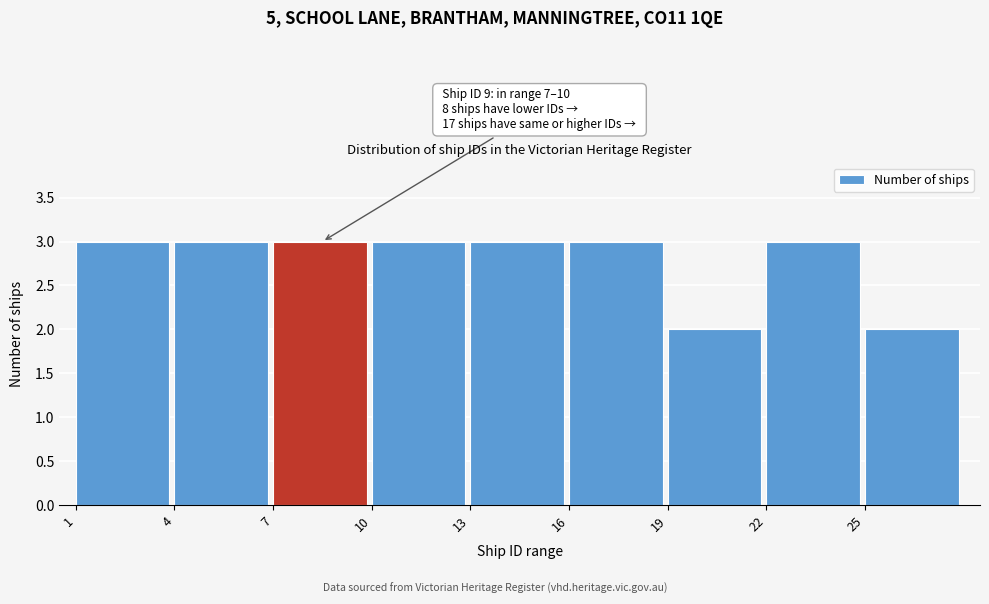

Reading right to left, list all the values displayed in this chart.

2	3	2	3	3	3	3	3	3